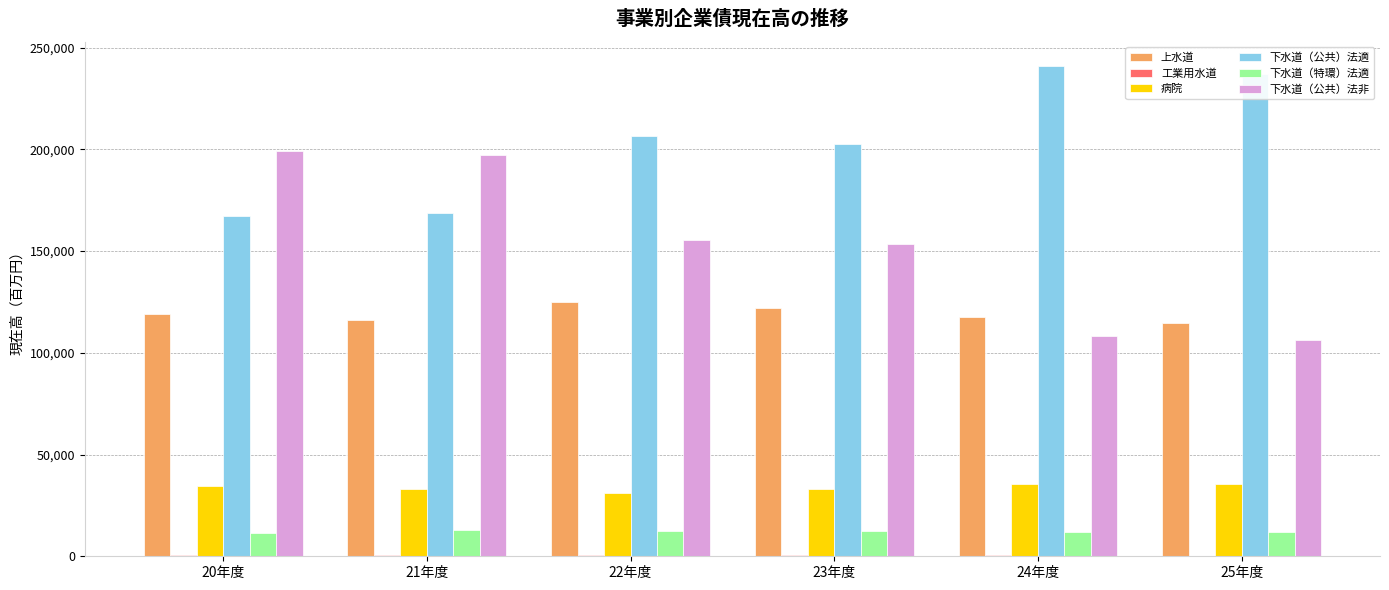

What is the highest value of the 下水道（特環）法適 series?

13100